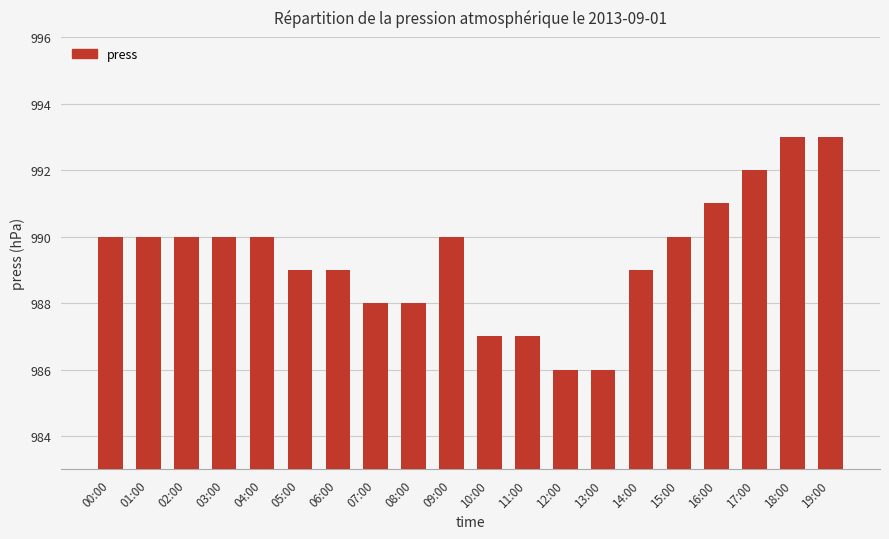

Reading left to right, list all the values displayed in this chart.

990	990	990	990	990	989	989	988	988	990	987	987	986	986	989	990	991	992	993	993